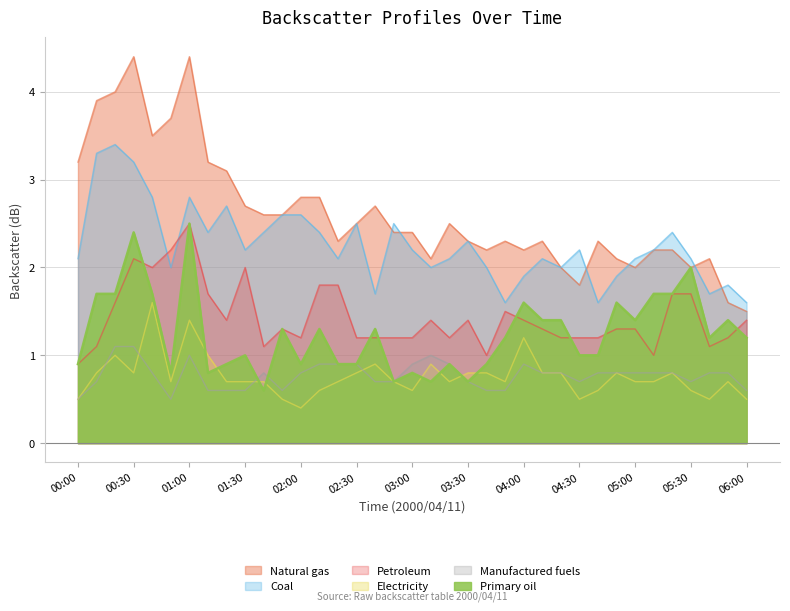

True or false: 1.734 has more than 2 interior local peaks.

True